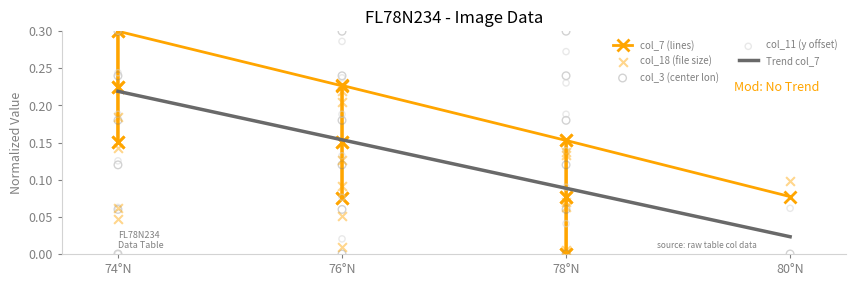

What are all the series names shown in the legend?

col_18, col_3, col_11, col_7